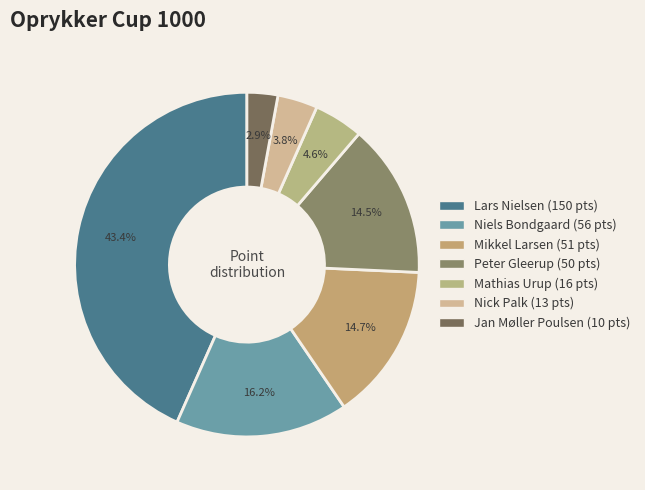

The Nick Palk slice represents 1% of the pie. True or false?

False